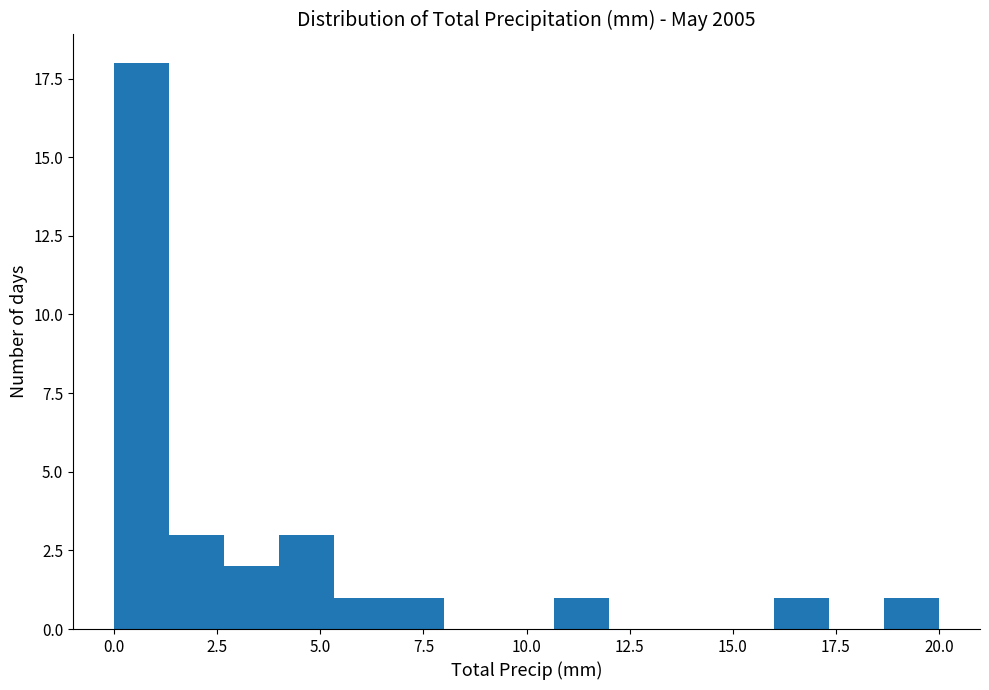

Around what value on the x-axis is the tallest bar? Give the approximate position of its centre, as read against the axis.

0.5